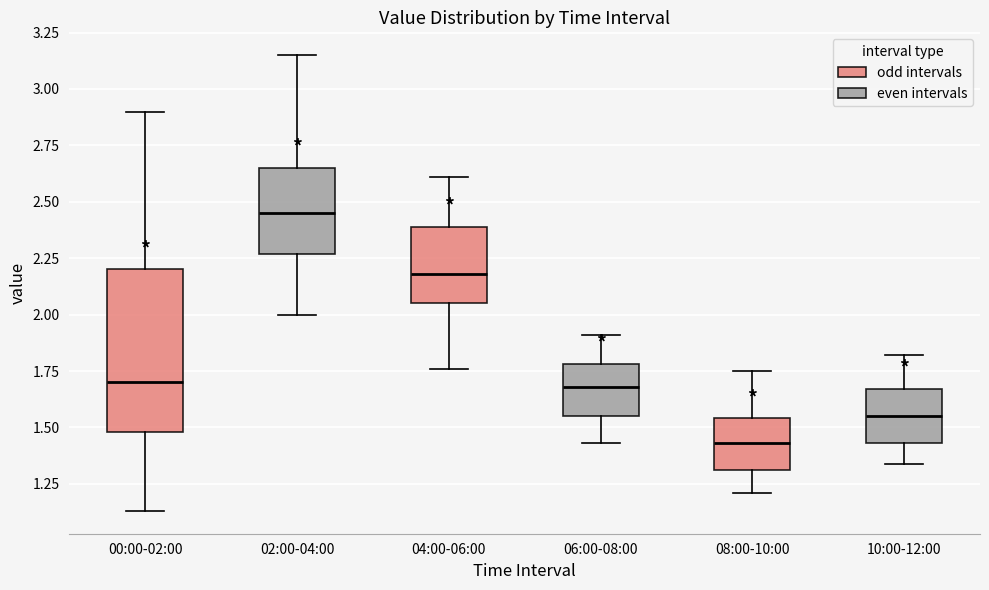

Reading left to right, read every box against the y-axis: the position of its median line, the range the box covers, and the ends of its whiskers. The values are not printed on the chart, so give them approximately, as read against the axis.

00:00-02:00: median 1.70, box 1.50 to 2.20, whiskers 1.15 to 2.90
02:00-04:00: median 2.45, box 2.25 to 2.65, whiskers 2.00 to 3.15
04:00-06:00: median 2.20, box 2.05 to 2.40, whiskers 1.75 to 2.60
06:00-08:00: median 1.70, box 1.55 to 1.80, whiskers 1.45 to 1.90
08:00-10:00: median 1.45, box 1.30 to 1.55, whiskers 1.20 to 1.75
10:00-12:00: median 1.55, box 1.45 to 1.65, whiskers 1.35 to 1.80